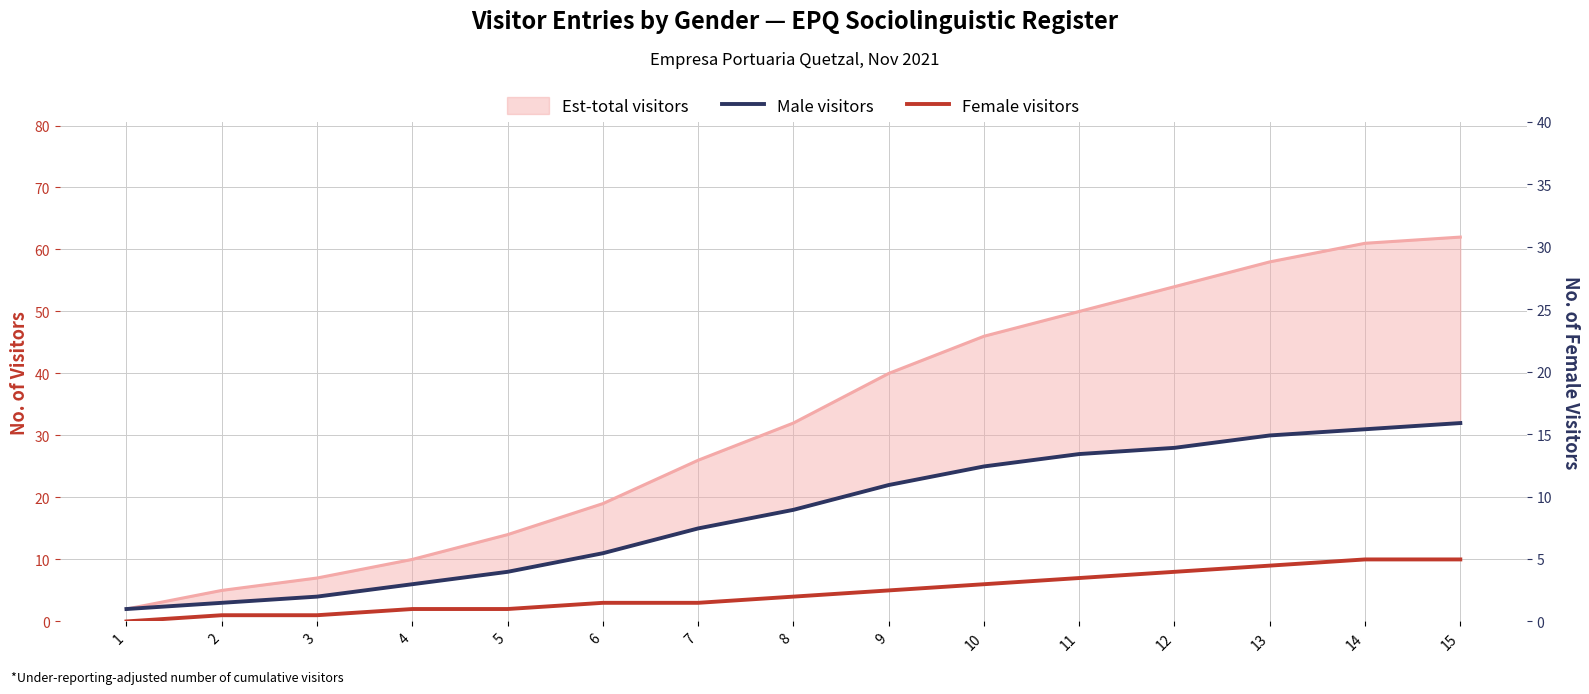

What is the approximate value of Female visitors at 3?

1